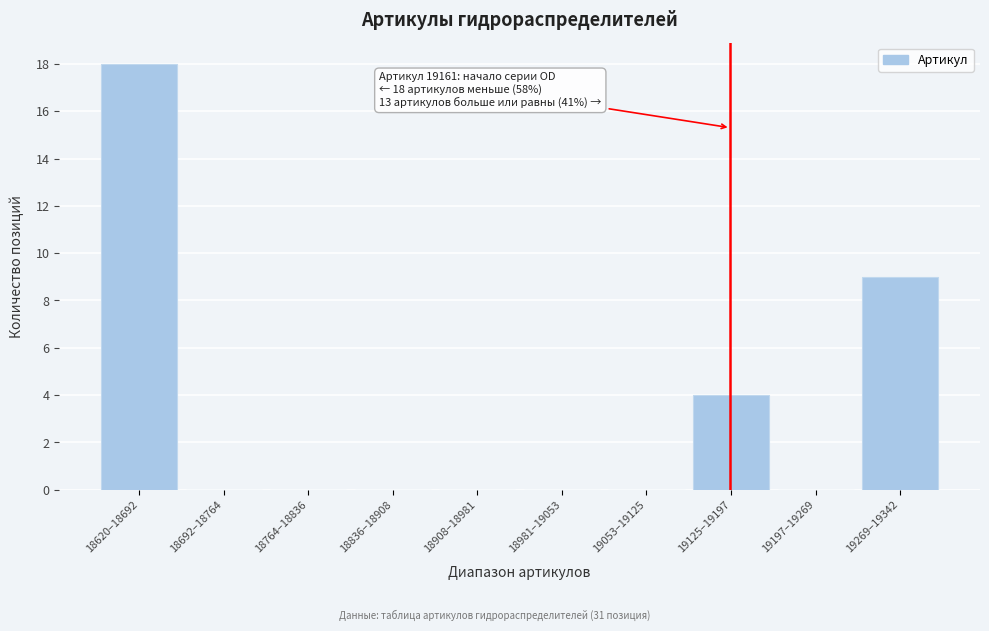

Reading left to right, list all the values displayed in this chart.

18620–18692=18	18692–18764=0	18764–18836=0	18836–18908=0	18908–18981=0	18981–19053=0	19053–19125=0	19125–19197=4	19197–19269=0	19269–19342=9